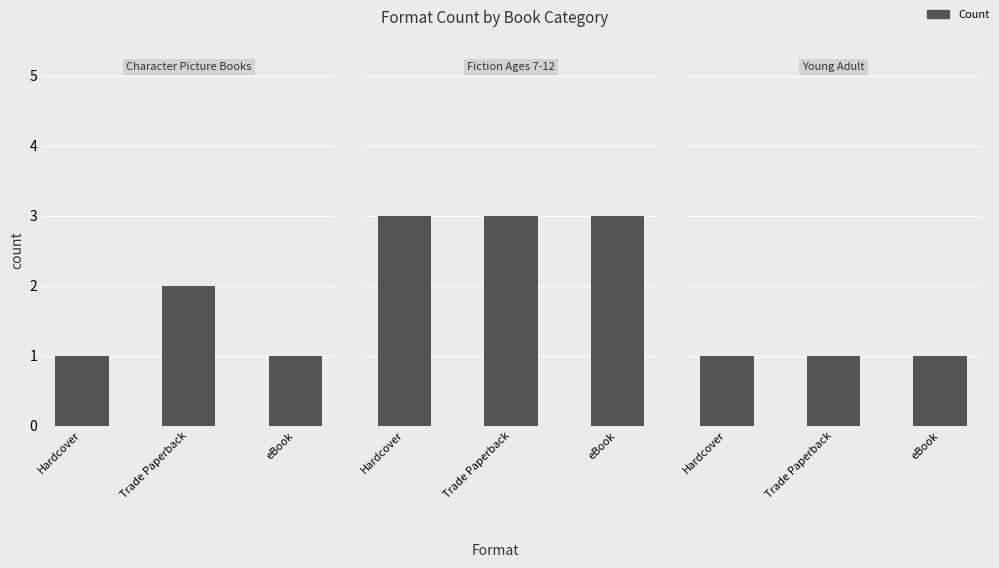

Between Hardcover and eBook, which series saw the biggest shift?

Character Picture Books